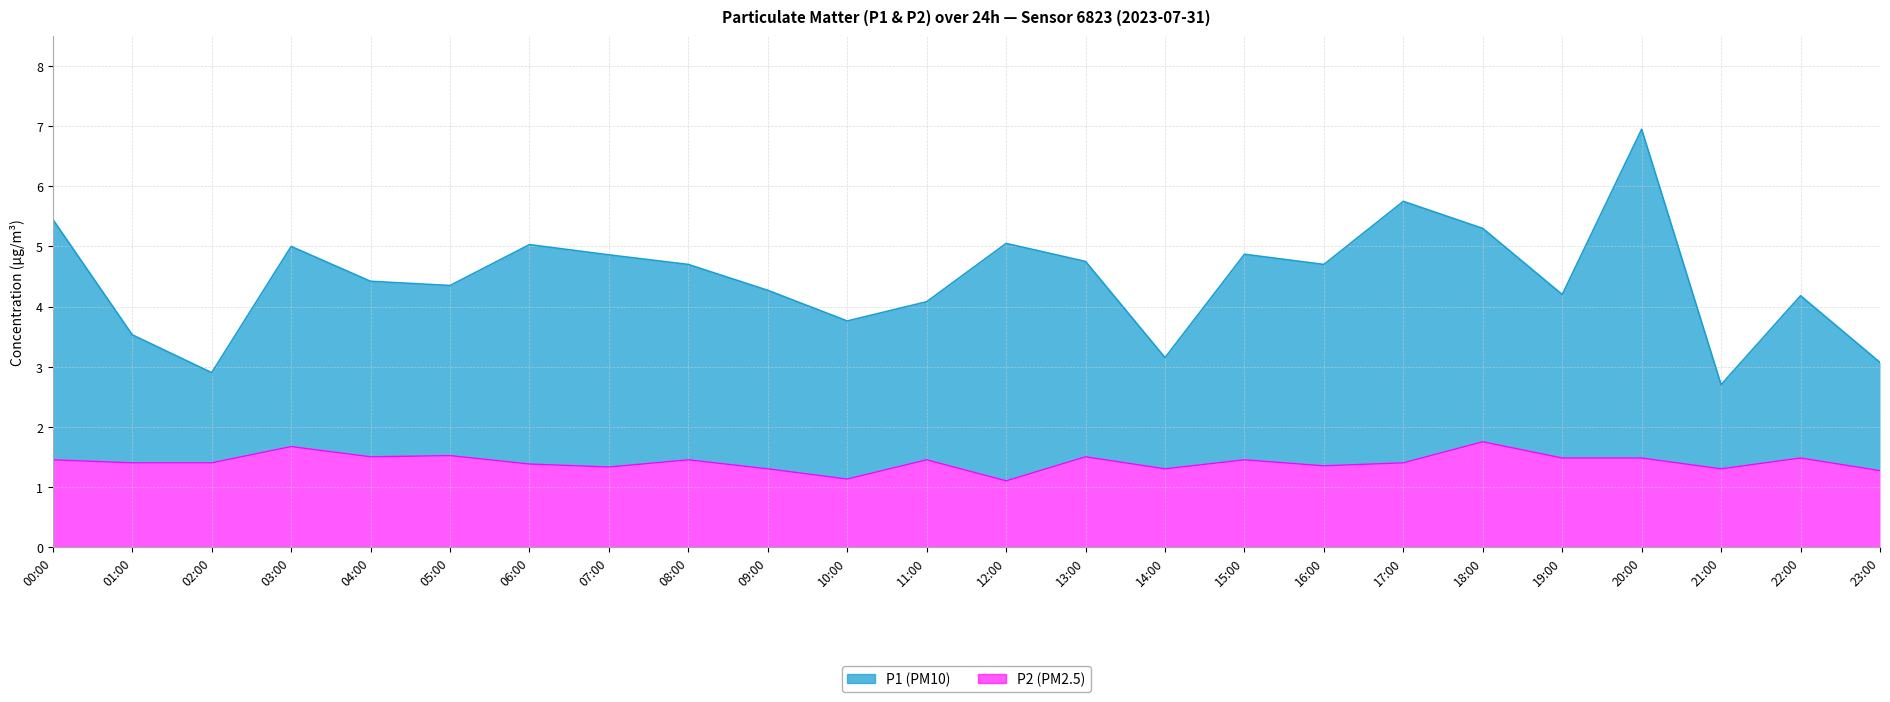

What is the difference between the maximum and minimum values in the P1 series?

4.0